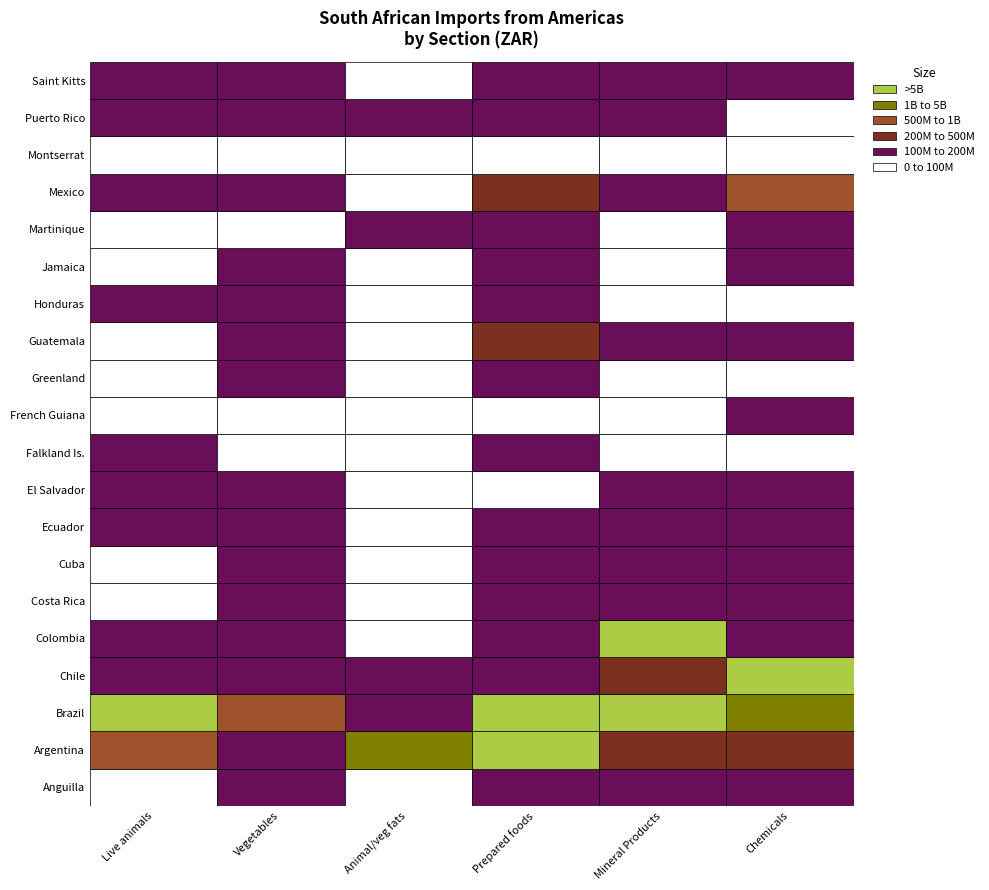

The Vegetables series shows 3798301 at 8. True or false?

False